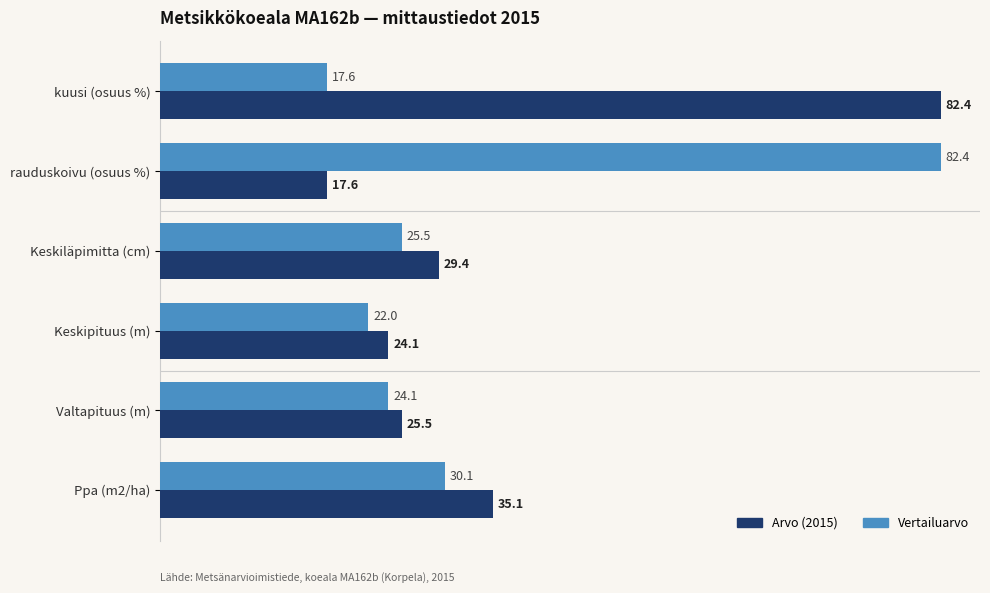

What is the average value of the Arvo (2015) series?

35.7